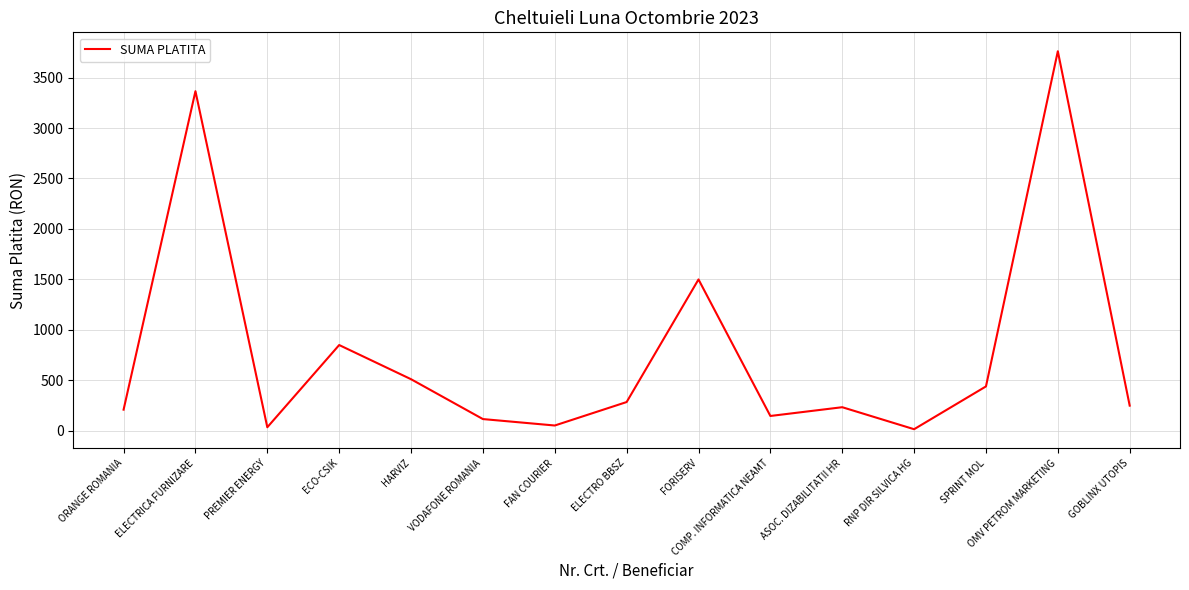

The chart shows a value of 210.2 at ORANGE ROMANIA. True or false?

True